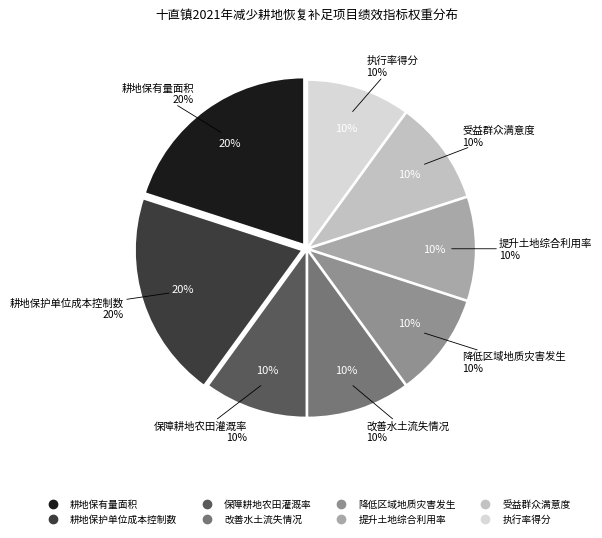

Does 耕地保护单位成本控制数 account for over 50% of the chart?

No